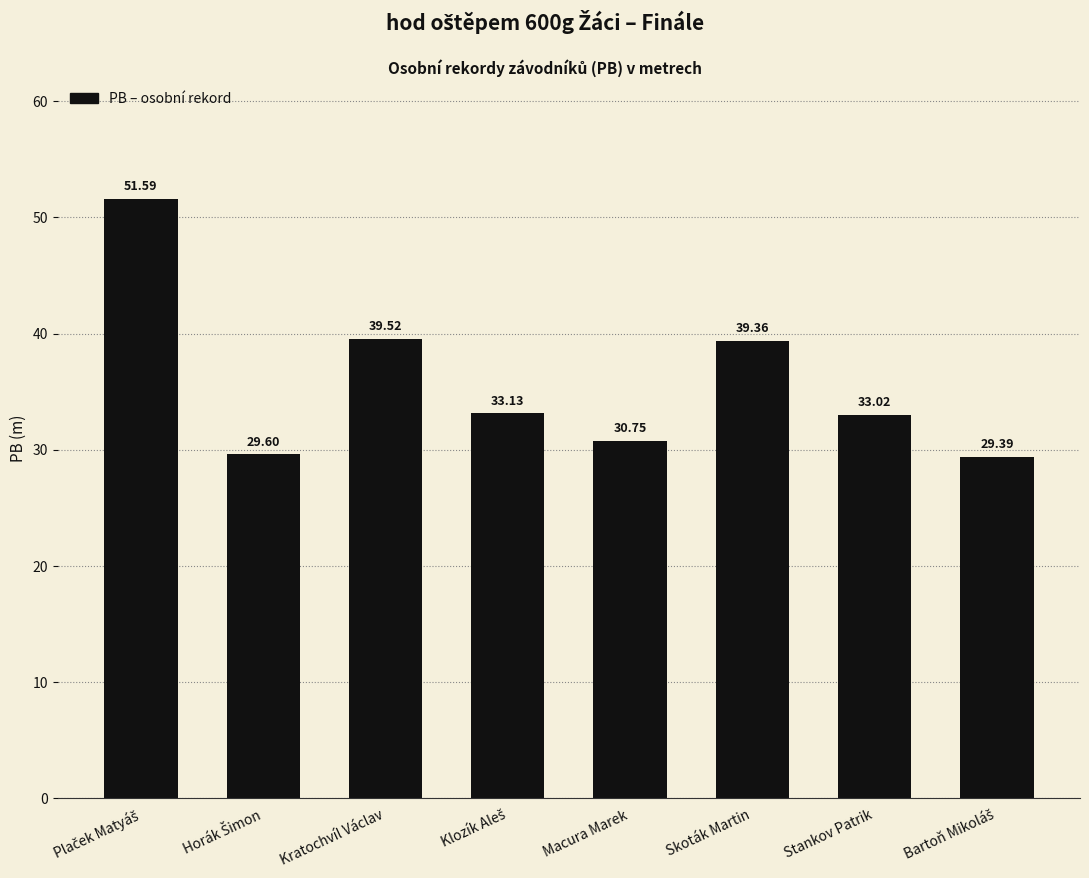

What is the smallest value displayed?

29.4